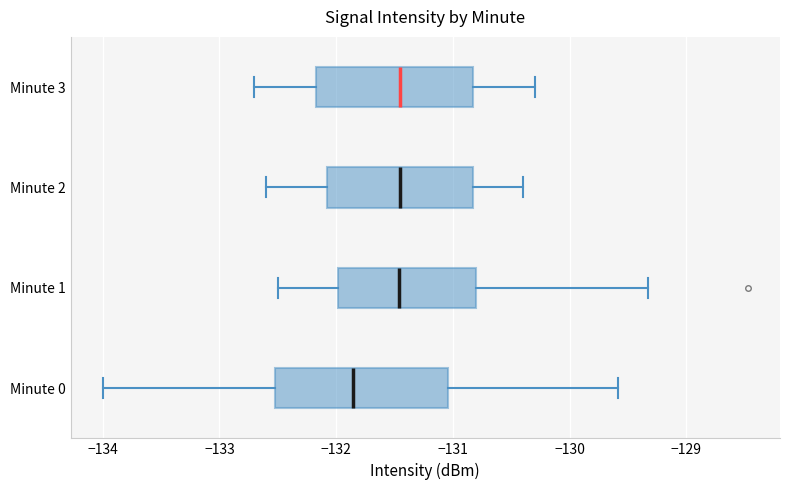

Reading bottom to top, read every box against the x-axis: the position of its median line, the range the box covers, and the ends of its whiskers. The values are not printed on the chart, so give them approximately, as read against the axis.

Minute 0: median -131.9, box -132.5 to -131.0, whiskers -134.0 to -129.6
Minute 1: median -131.5, box -132.0 to -130.8, whiskers -132.5 to -129.3
Minute 2: median -131.4, box -132.1 to -130.8, whiskers -132.6 to -130.4
Minute 3: median -131.4, box -132.2 to -130.8, whiskers -132.7 to -130.3